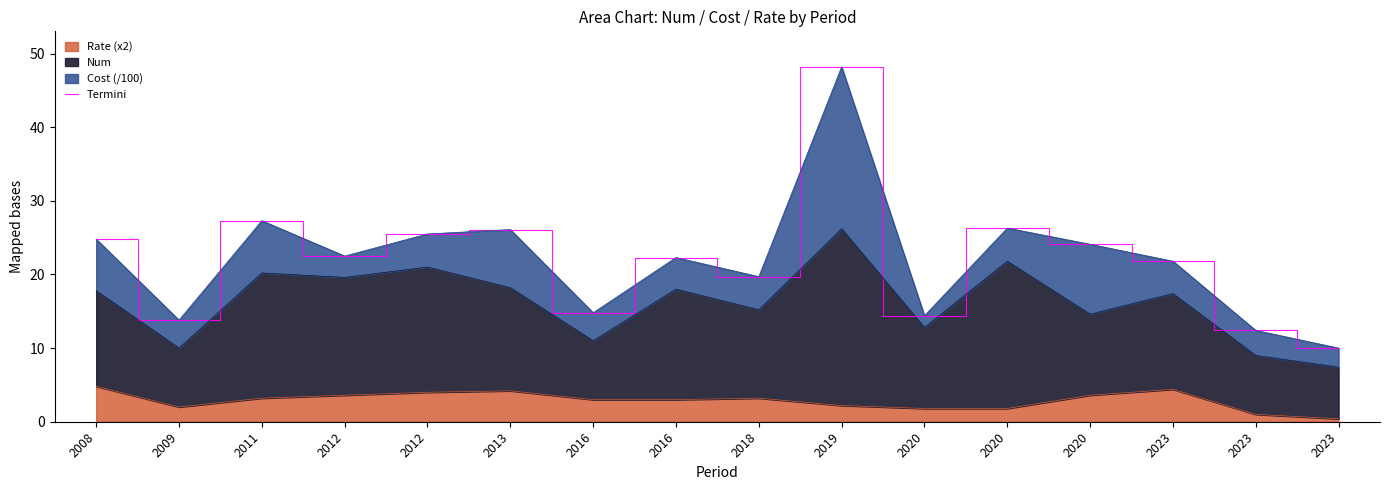

Reading left to right, transcribe all the data shown in this chart.

2008=24.8	2009=13.8	2011=27.3	2012=22.5	2012=25.5	2013=26.1	2016=14.8	2016=22.3	2018=19.7	2019=48.2	2020=14.4	2020=26.3	2020=24.1	2023=21.8	2023=12.4	2023=10.0